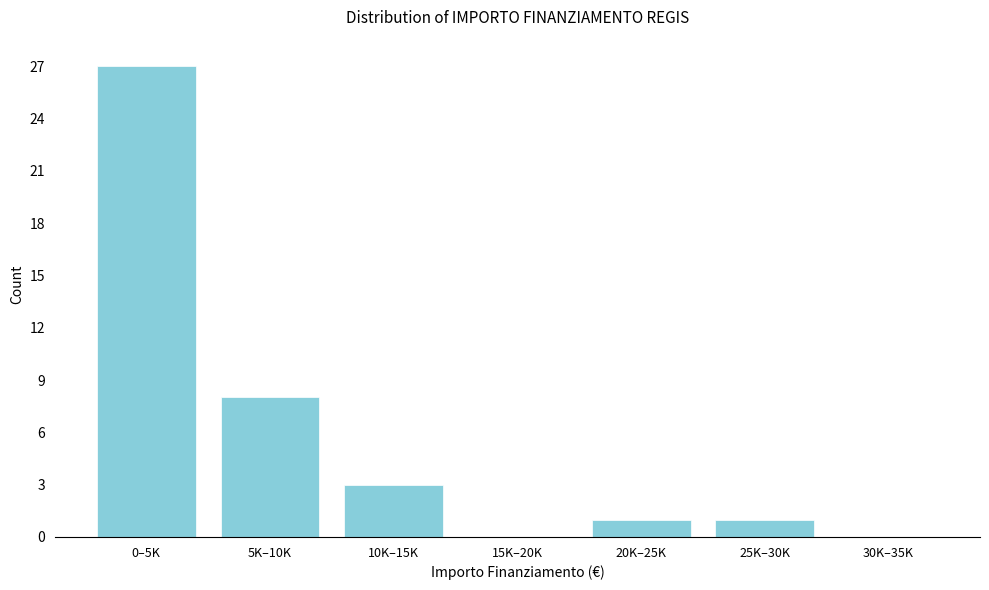

Reading left to right, extract all data points from this chart.

0–5K=27	5K–10K=8	10K–15K=3	15K–20K=0	20K–25K=1	25K–30K=1	30K–35K=0